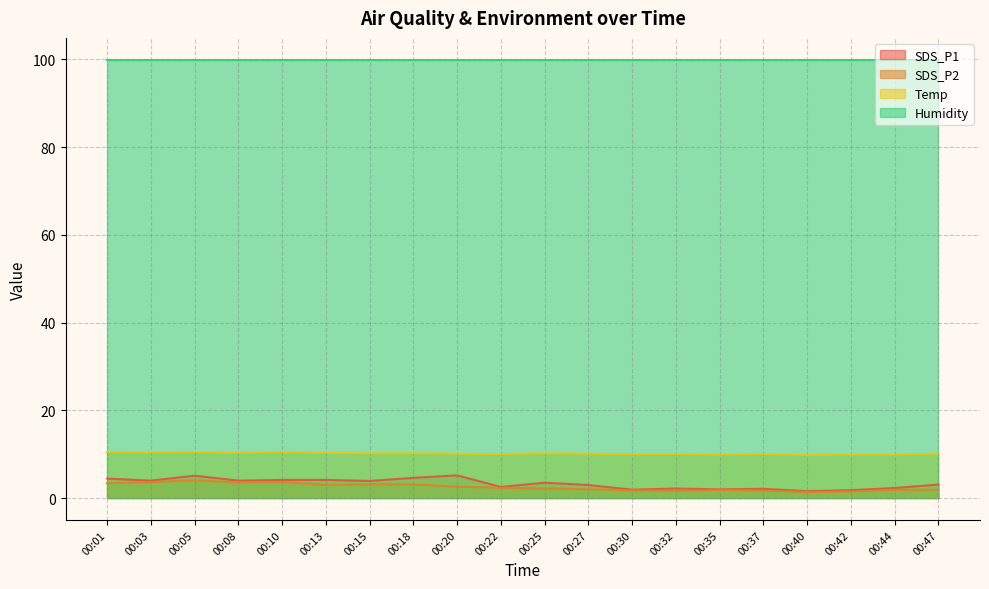

The value of SDS_P1 at 00:32 is 3.6. True or false?

False